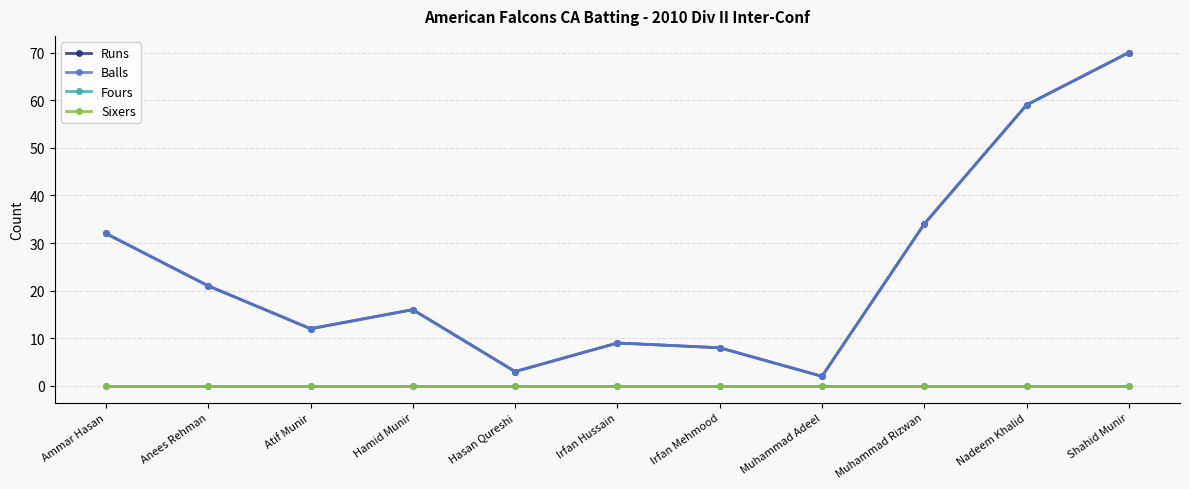

Reading left to right, extract all data points from this chart.

Runs: Ammar Hasan=32	Anees Rehman=21	Atif Munir=12	Hamid Munir=16	Hasan Qureshi=3	Irfan Hussain=9	Irfan Mehmood=8	Muhammad Adeel=2	Muhammad Rizwan=34	Nadeem Khalid=59	Shahid Munir=70
Balls: Ammar Hasan=32	Anees Rehman=21	Atif Munir=12	Hamid Munir=16	Hasan Qureshi=3	Irfan Hussain=9	Irfan Mehmood=8	Muhammad Adeel=2	Muhammad Rizwan=34	Nadeem Khalid=59	Shahid Munir=70
Fours: Ammar Hasan=0	Anees Rehman=0	Atif Munir=0	Hamid Munir=0	Hasan Qureshi=0	Irfan Hussain=0	Irfan Mehmood=0	Muhammad Adeel=0	Muhammad Rizwan=0	Nadeem Khalid=0	Shahid Munir=0
Sixers: Ammar Hasan=0	Anees Rehman=0	Atif Munir=0	Hamid Munir=0	Hasan Qureshi=0	Irfan Hussain=0	Irfan Mehmood=0	Muhammad Adeel=0	Muhammad Rizwan=0	Nadeem Khalid=0	Shahid Munir=0